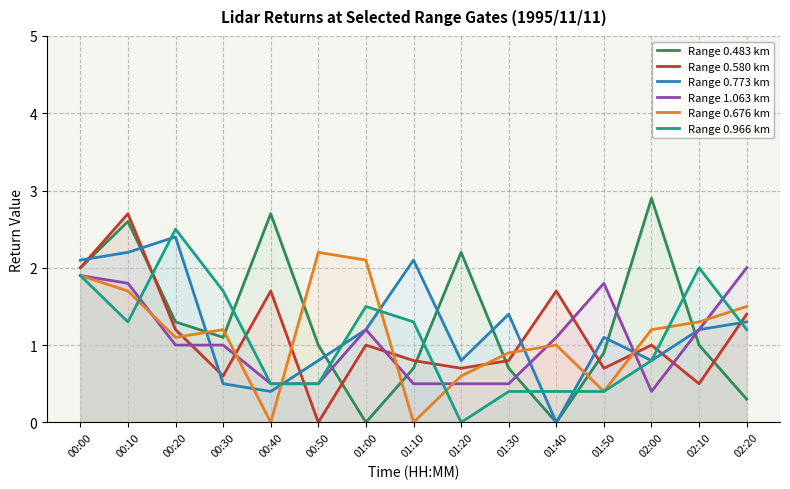

At which category does Range 0.676 km reach its first local valley?

00:20